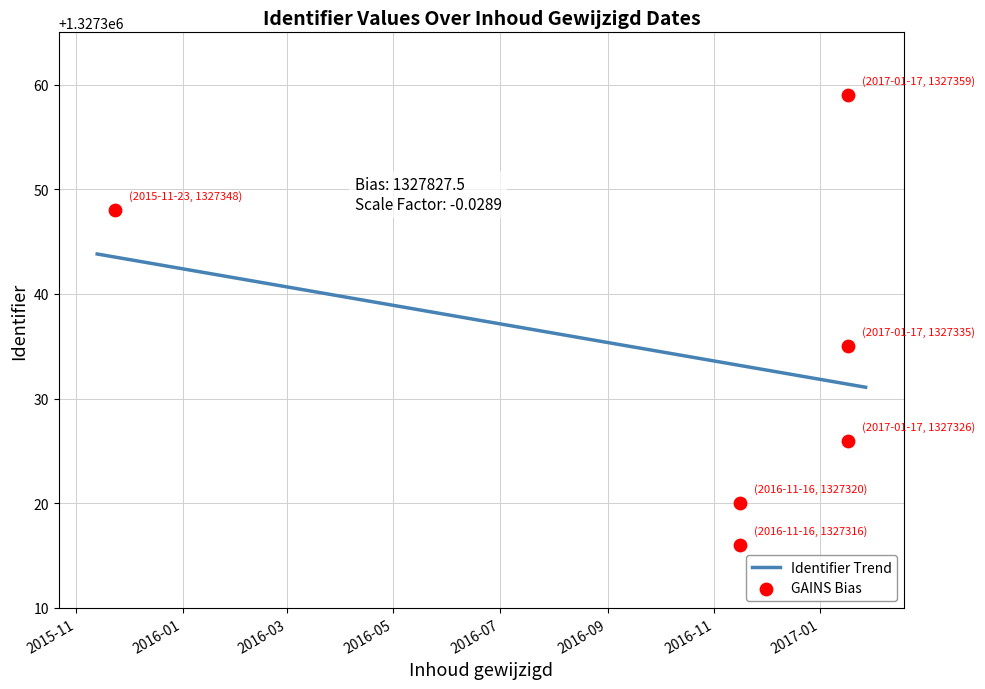

Between 2017-01-17 and 2017-01-17, which is larger?

2017-01-17